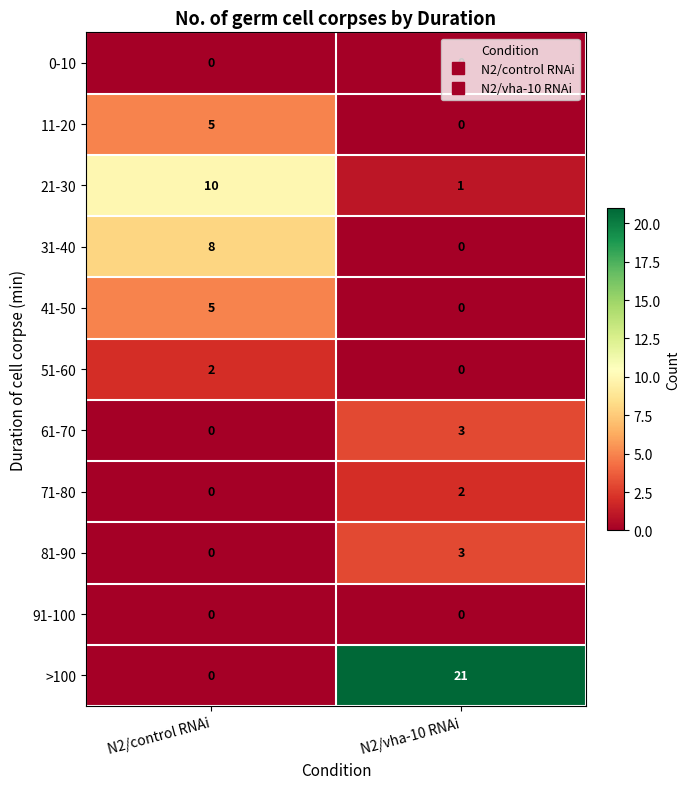

Count the number of data series in this chart.

11